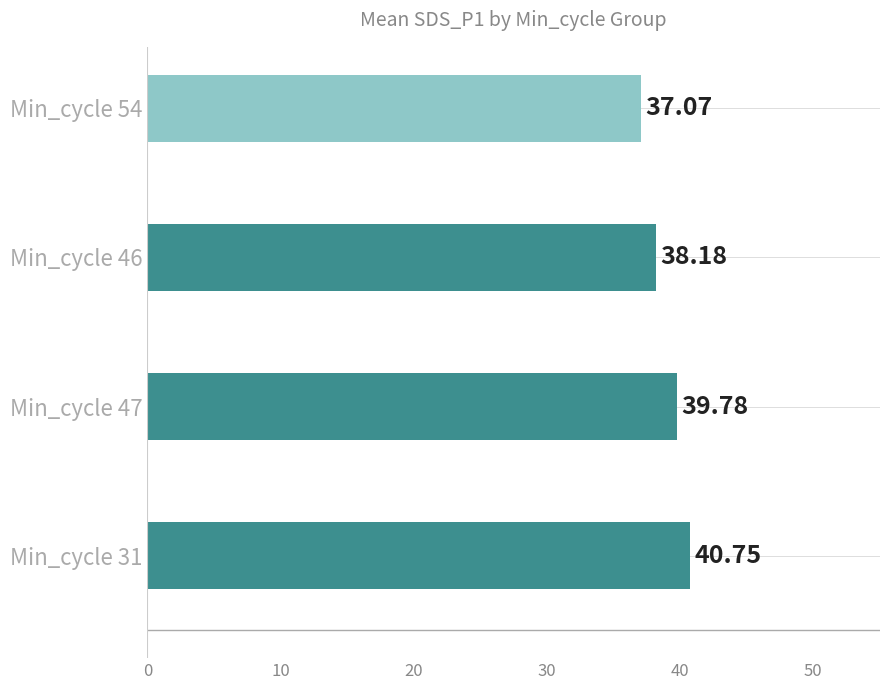

Rank the categories by value from highest to lowest.

Min_cycle 31, Min_cycle 47, Min_cycle 46, Min_cycle 54